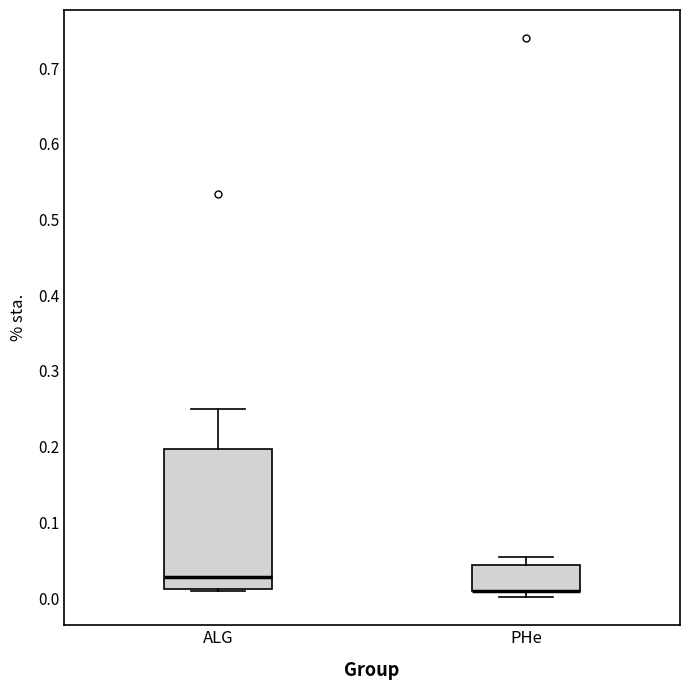

Comparing the boxes themselves (not the whiskers), which one is the tallest?

ALG